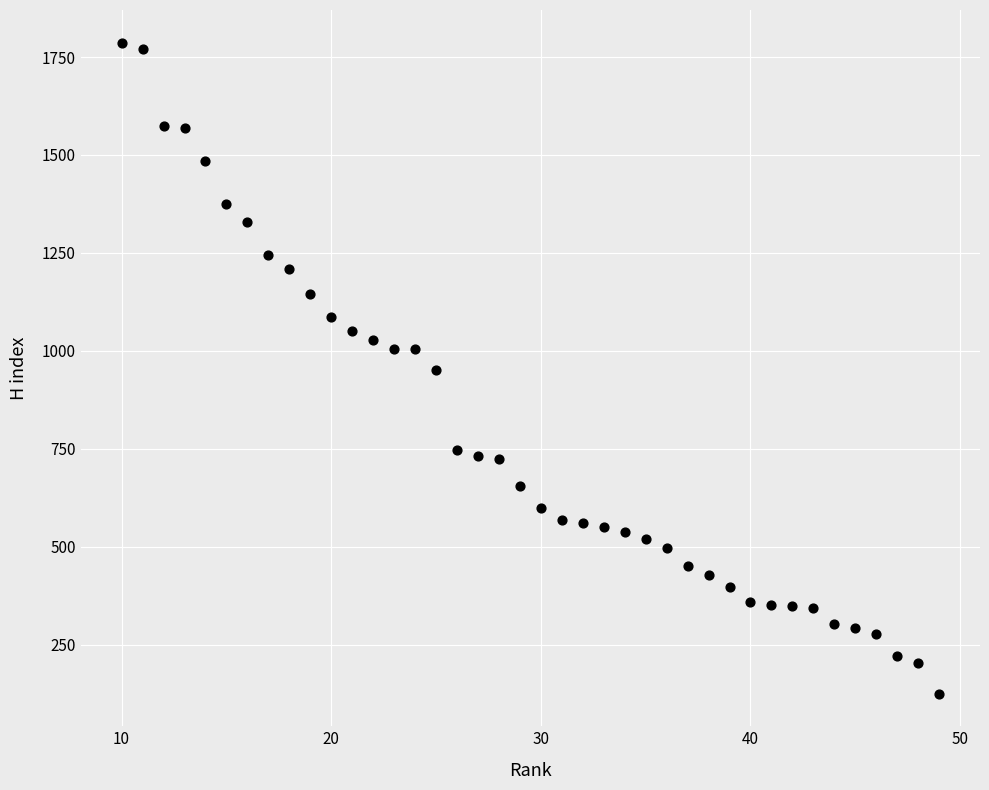

Count the number of points in this scatter plot.

40